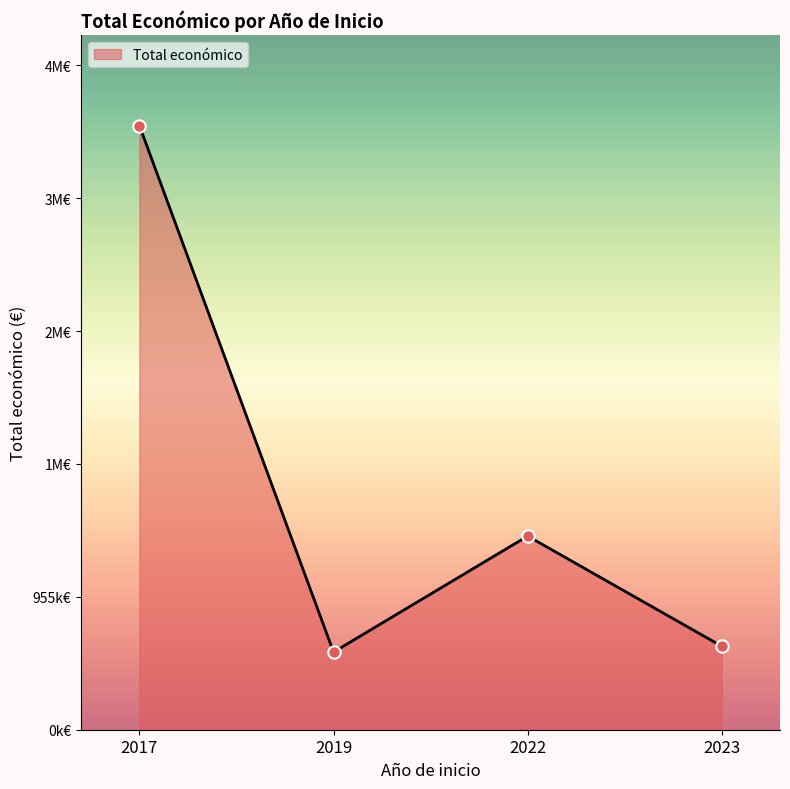

Between 2022 and 2023, which is larger?

2022